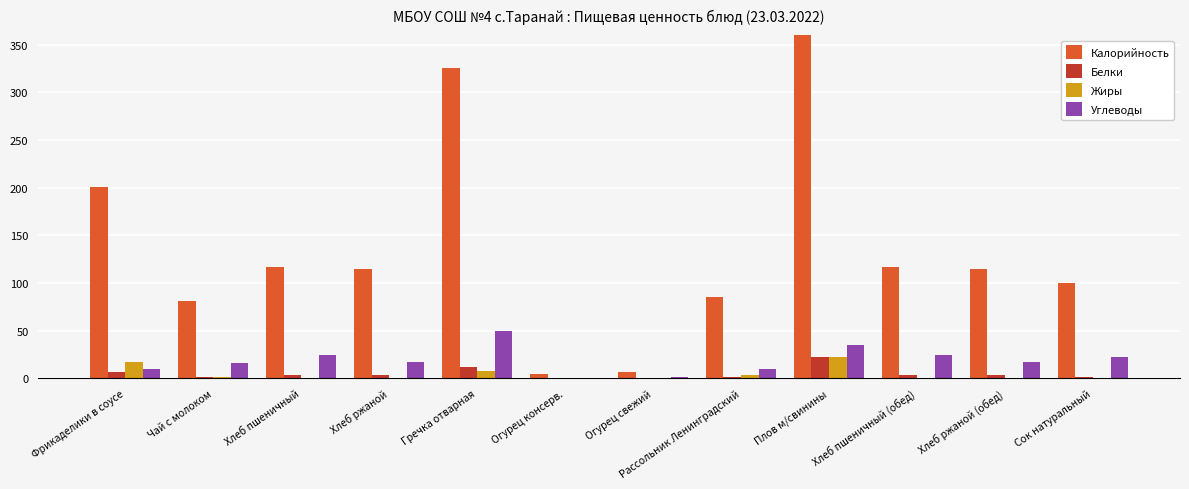

Where is Белки nearest to the value 11?

Гречка отварная